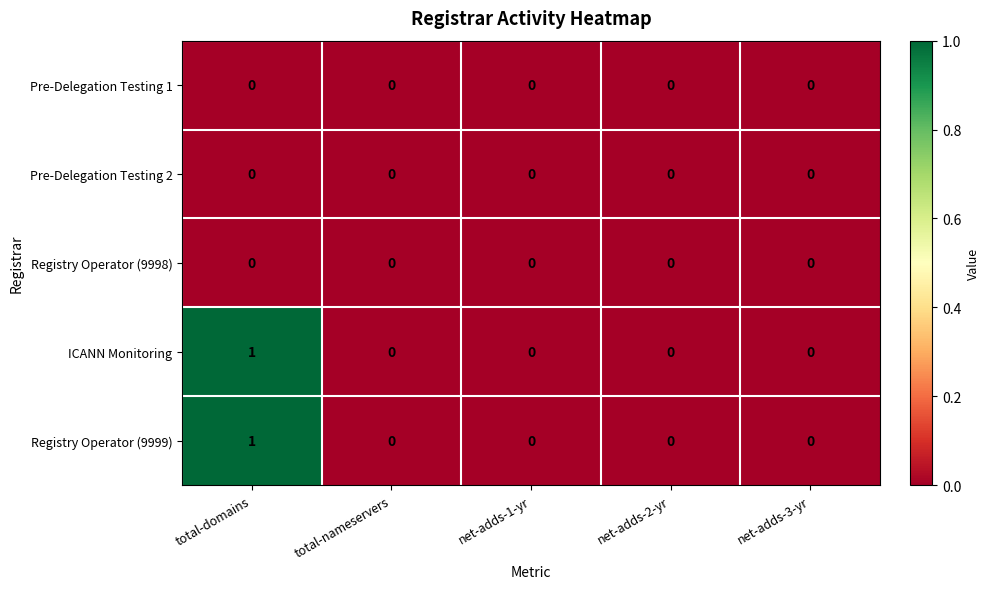

At which category is the sum across all series the highest?

total-domains